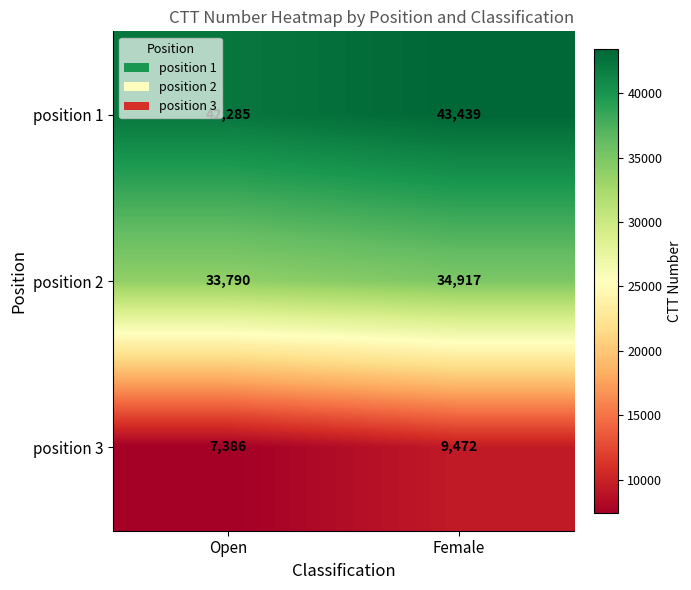

Between Open and Female, which series saw the biggest shift?

position 3